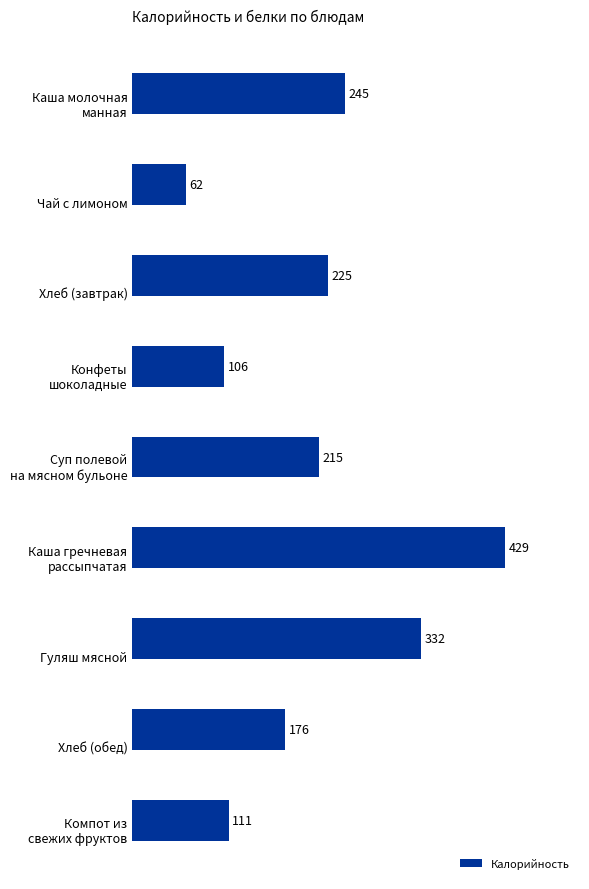

What is the value of the 7th bar from the top?

332